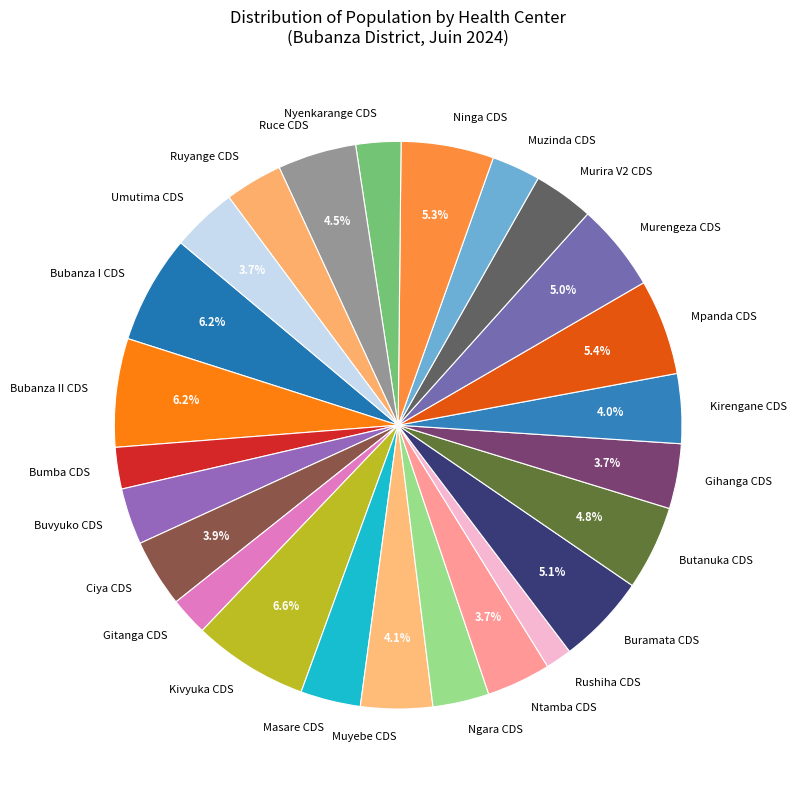

True or false: Rushiha CDS accounts for 10% of the total.

False